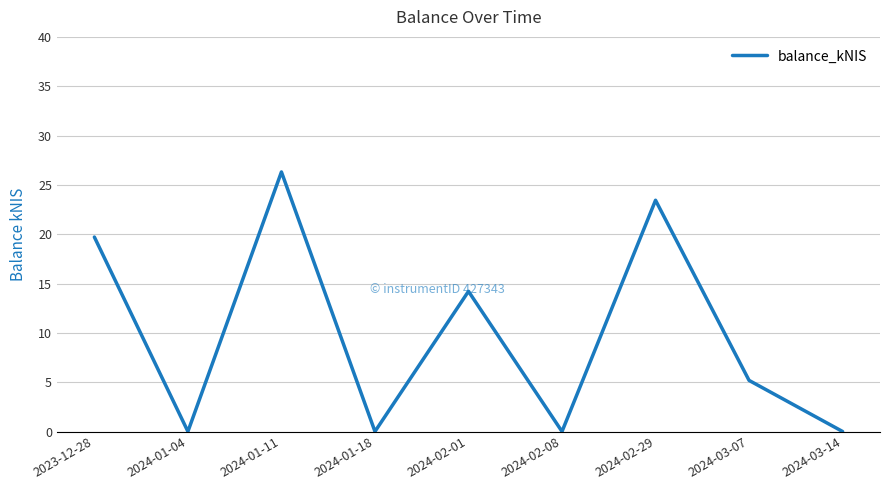

Reading right to left, transcribe all the data shown in this chart.

2024-03-14=0.0	2024-03-07=5.2	2024-02-29=23.4	2024-02-08=0.0	2024-02-01=14.2	2024-01-18=0.0	2024-01-11=26.3	2024-01-04=0.0	2023-12-28=19.7